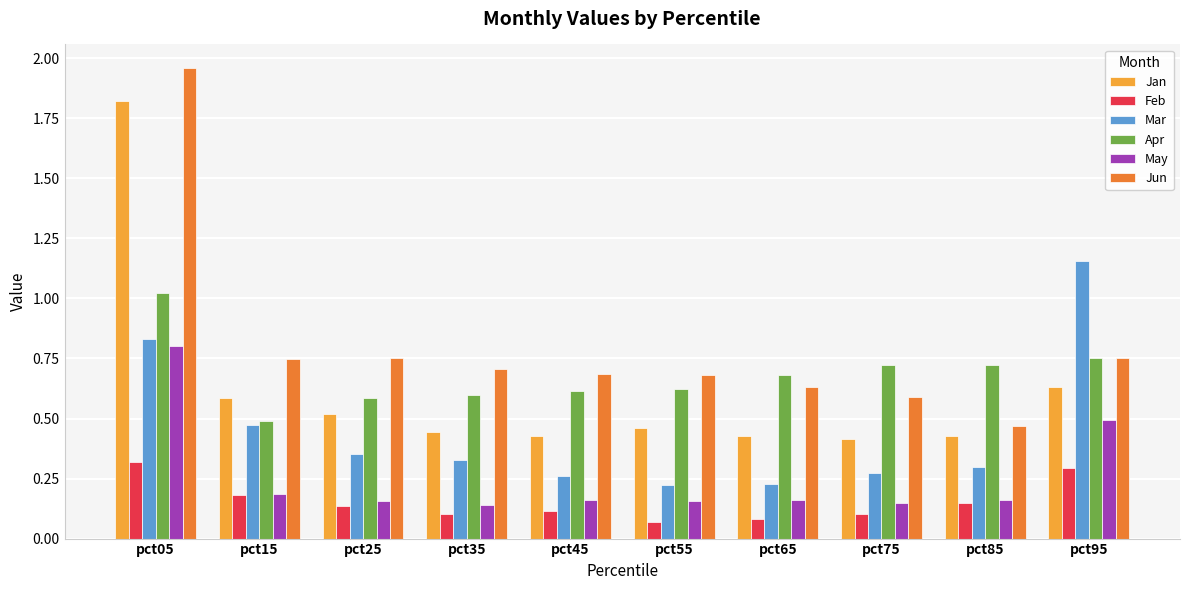

How many Mar values are between 0 and 1?

9